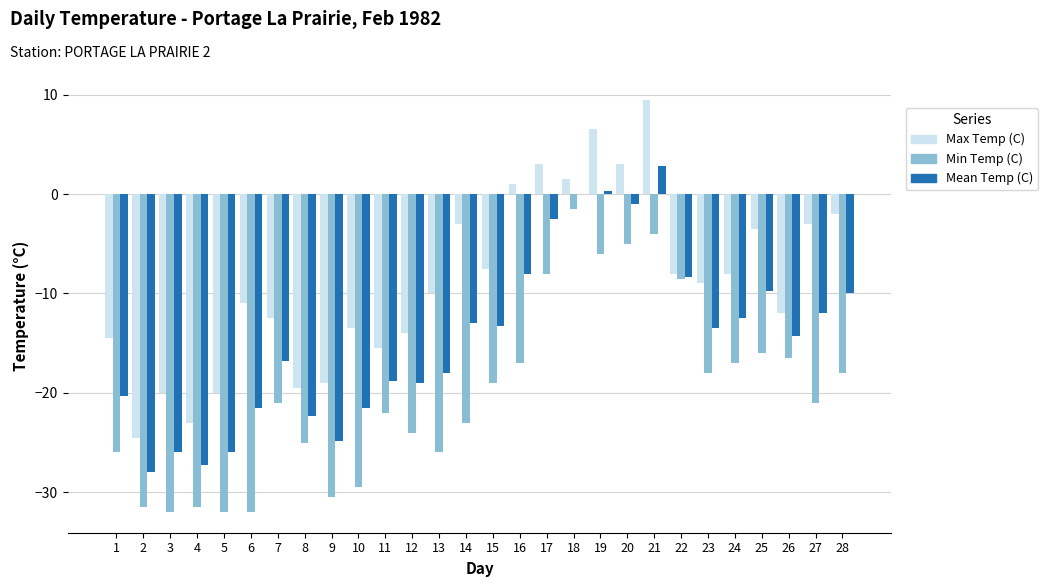

How many values in the Max Temp (C) series exceed -9?

13